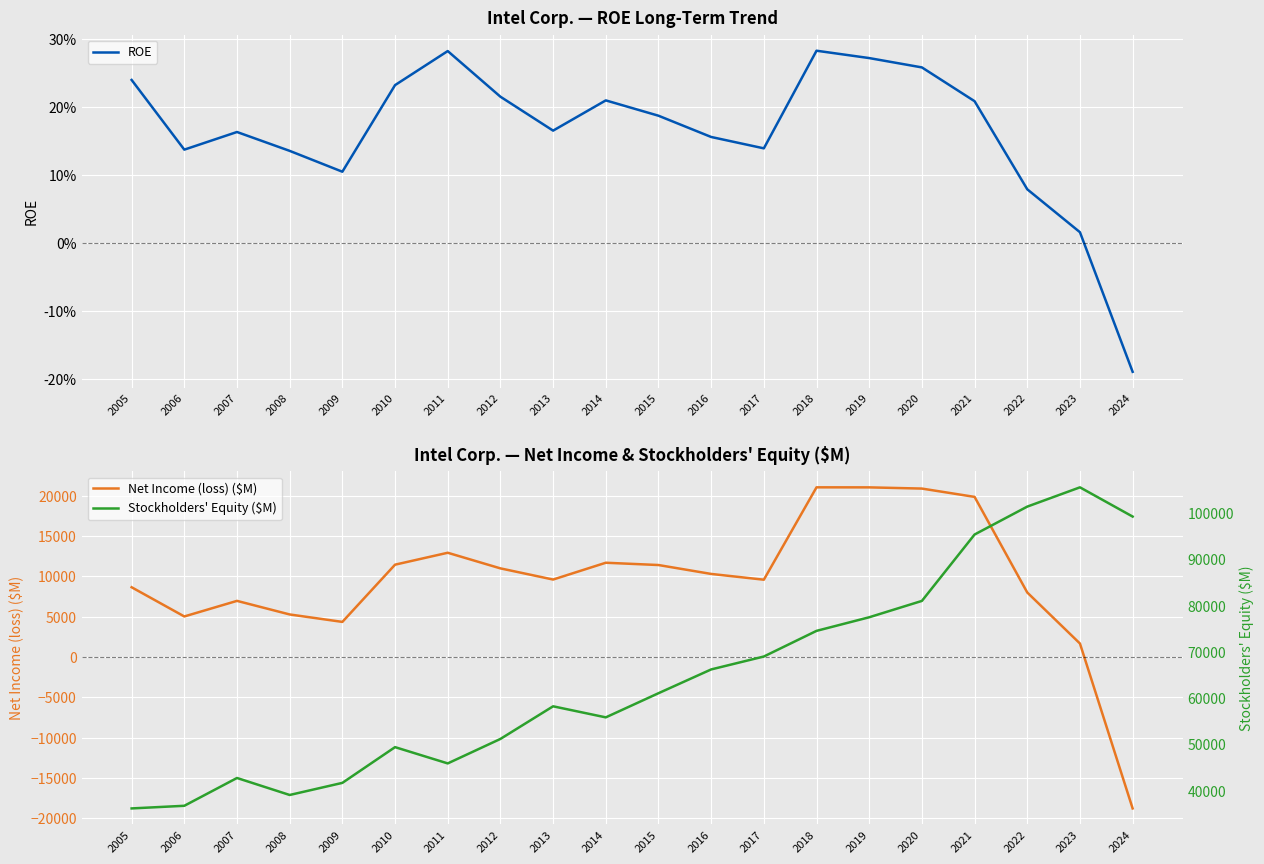

In Net Income (loss) ($M), how many points are higher than both neighbors (excluding endpoints)?

4